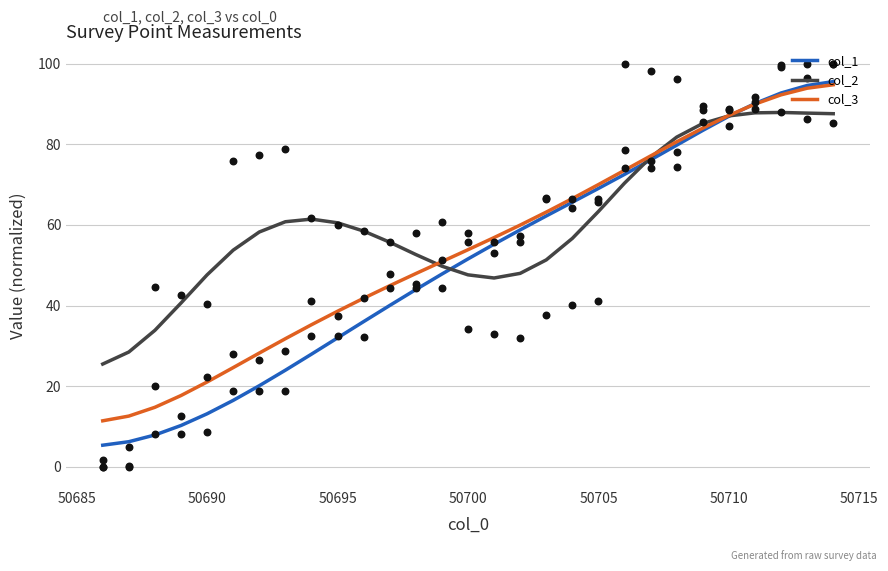

What is the minimum value for col_1?

5.4